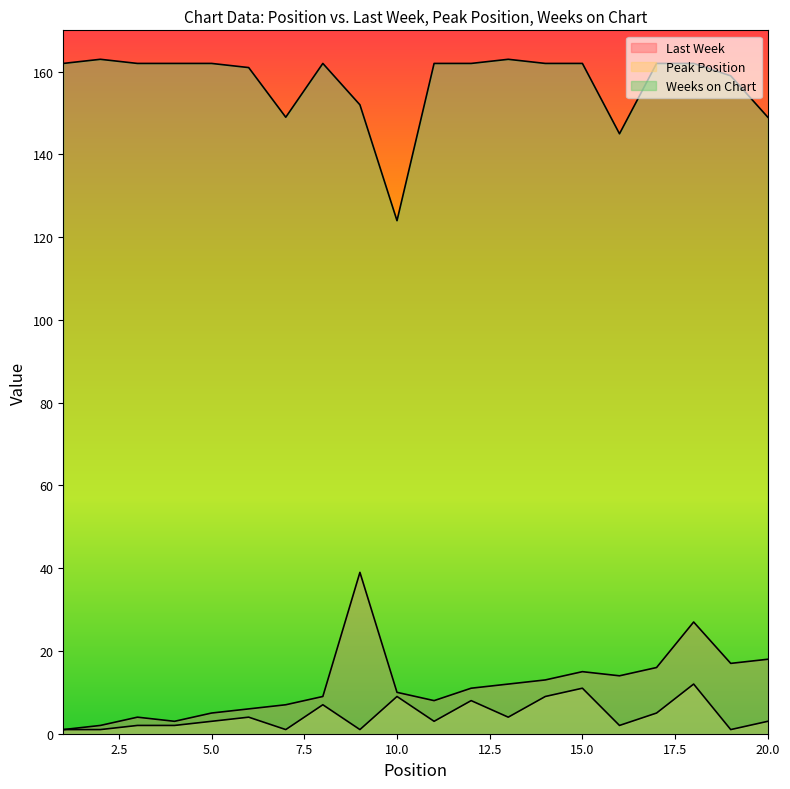

Reading left to right, transcribe all the data shown in this chart.

Last Week: 1	2	4	3	5	6	7	9	39	10	8	11	12	13	15	14	16	27	17	18
Peak Position: 1	1	2	2	3	4	1	7	1	9	3	8	4	9	11	2	5	12	1	3
Weeks on Chart: 162	163	162	162	162	161	149	162	152	124	162	162	163	162	162	145	162	162	159	149